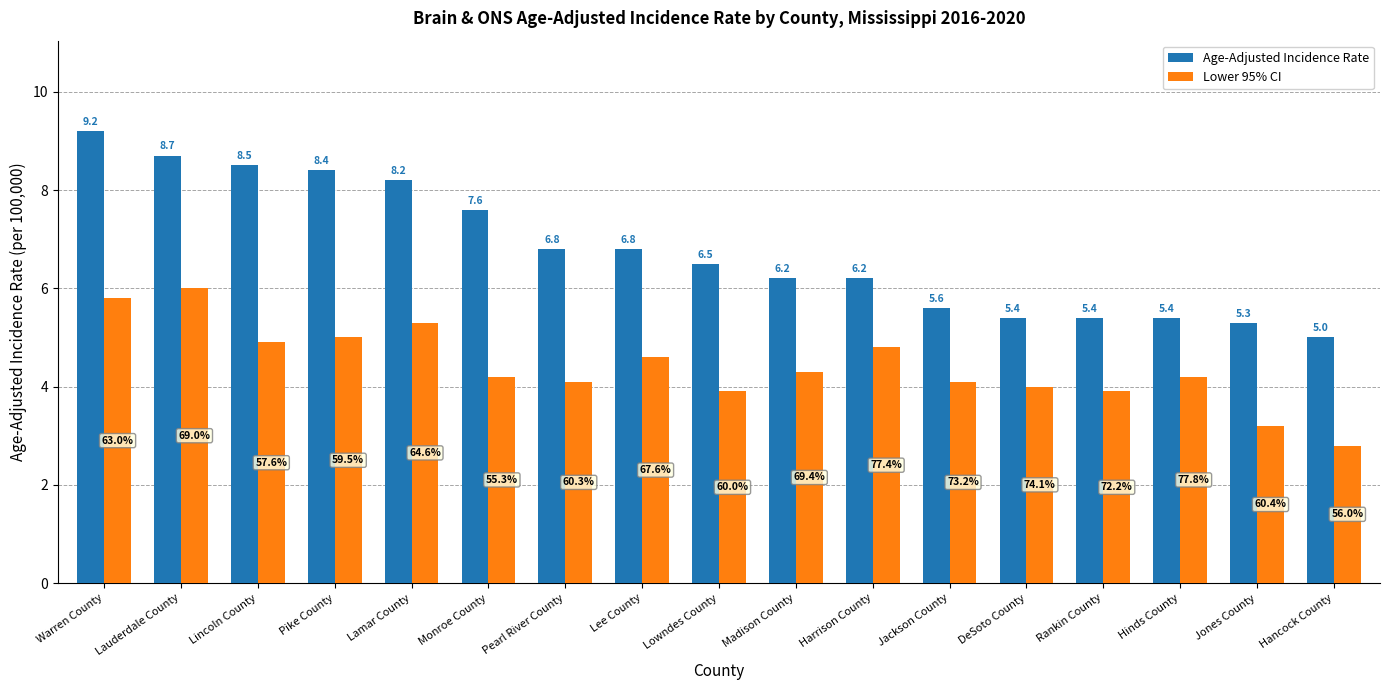

List the series in order of their overall mean, lowest first.

Lower 95% CI, Age-Adjusted Incidence Rate